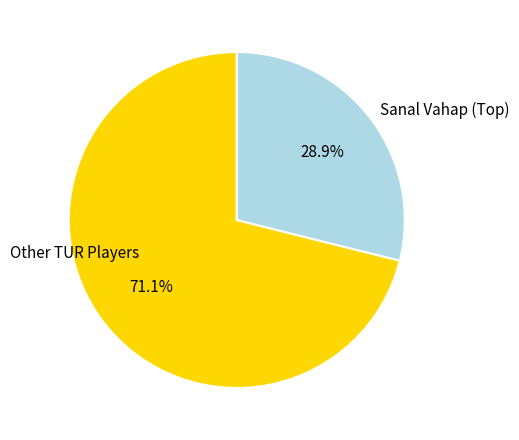

Is there any slice that represents more than half of the pie?

Yes